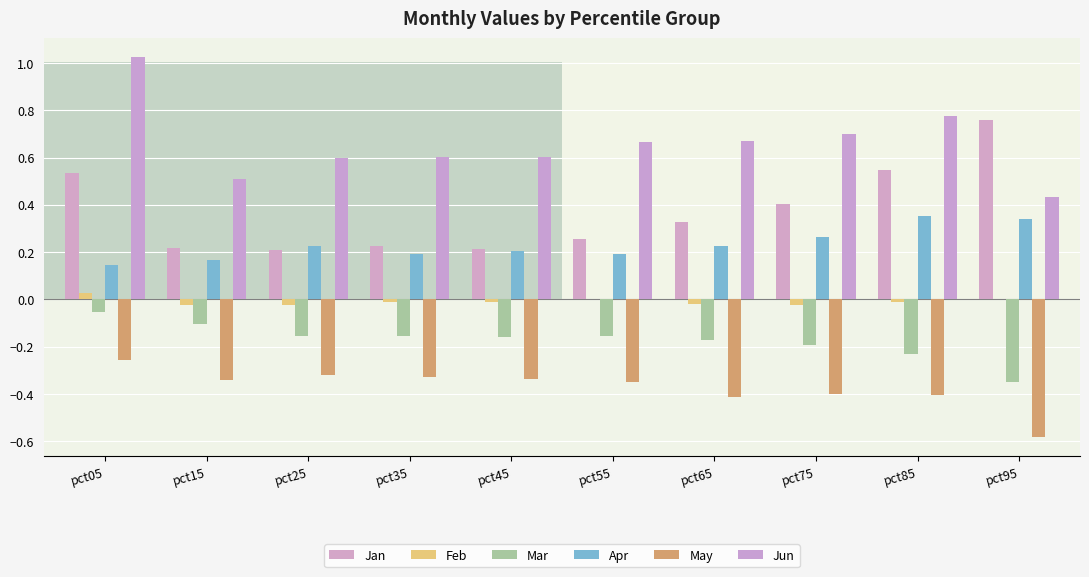

At which category is the sum across all series the highest?

pct05